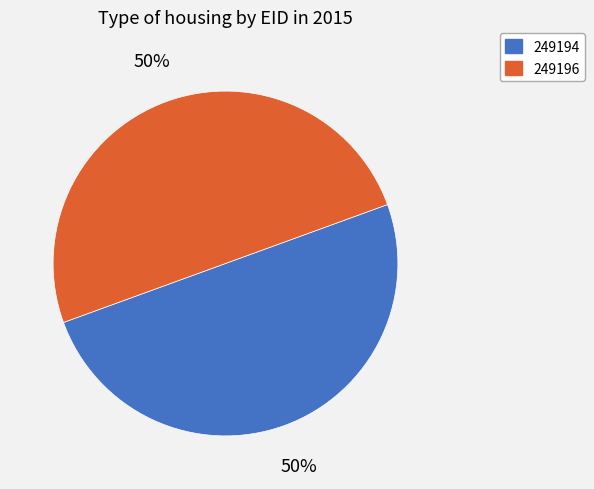

True or false: 249196 accounts for 64% of the total.

False